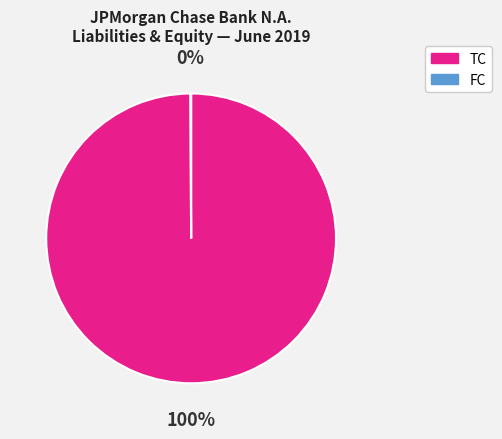

To the nearest percent, what percentage of the pie is TC?

100%